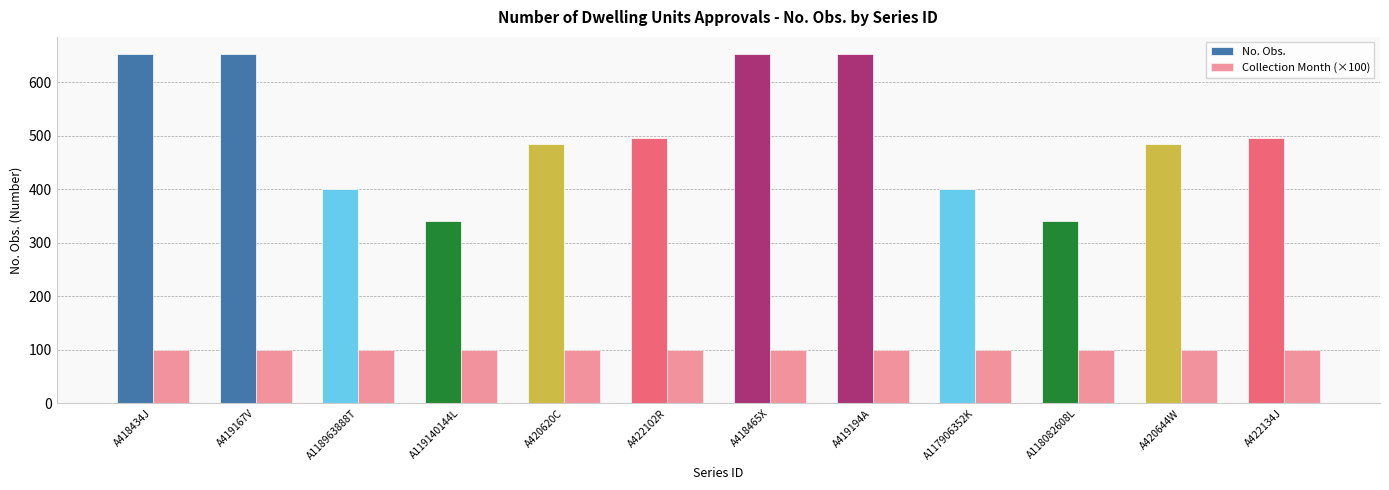

At which category is the sum across all series the highest?

A418434J